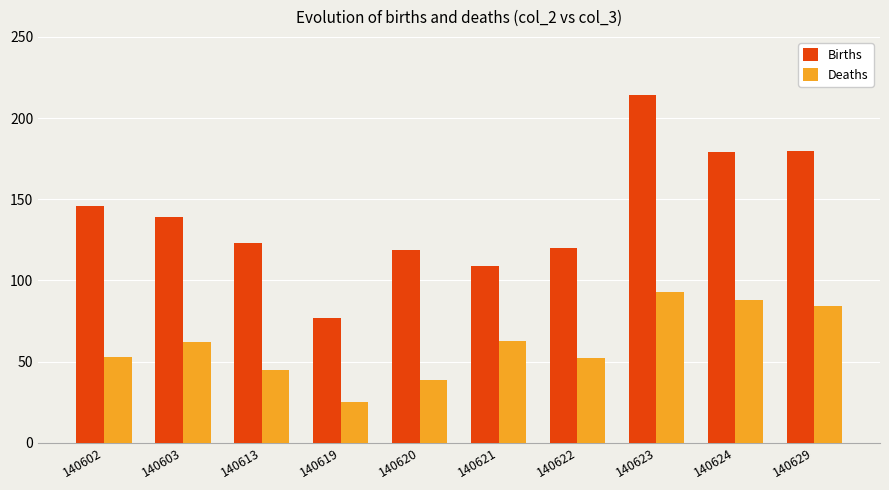

Reading right to left, what are all the values shown in this chart?

Births: 140629=180	140624=179	140623=214	140622=120	140621=109	140620=119	140619=77	140613=123	140603=139	140602=146
Deaths: 140629=84	140624=88	140623=93	140622=52	140621=63	140620=39	140619=25	140613=45	140603=62	140602=53